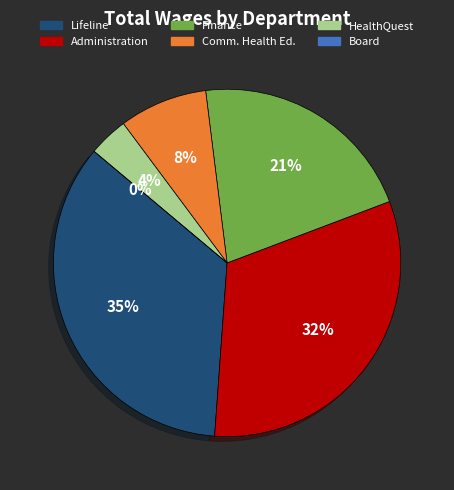

Count the number of slices in the pie.

6